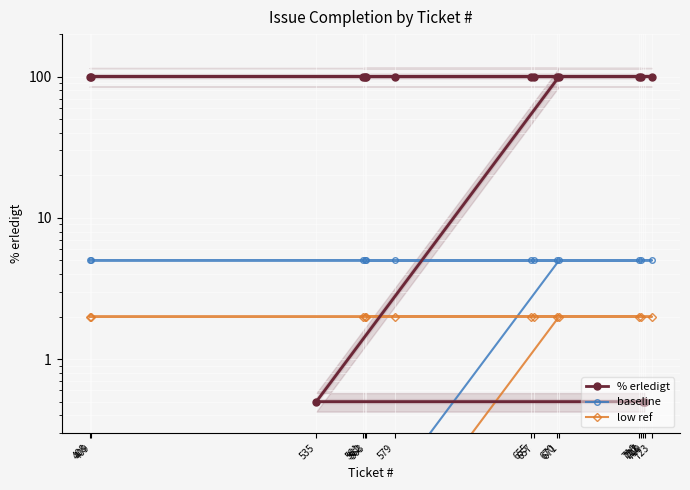

At which label does low ref reach its peak?

671